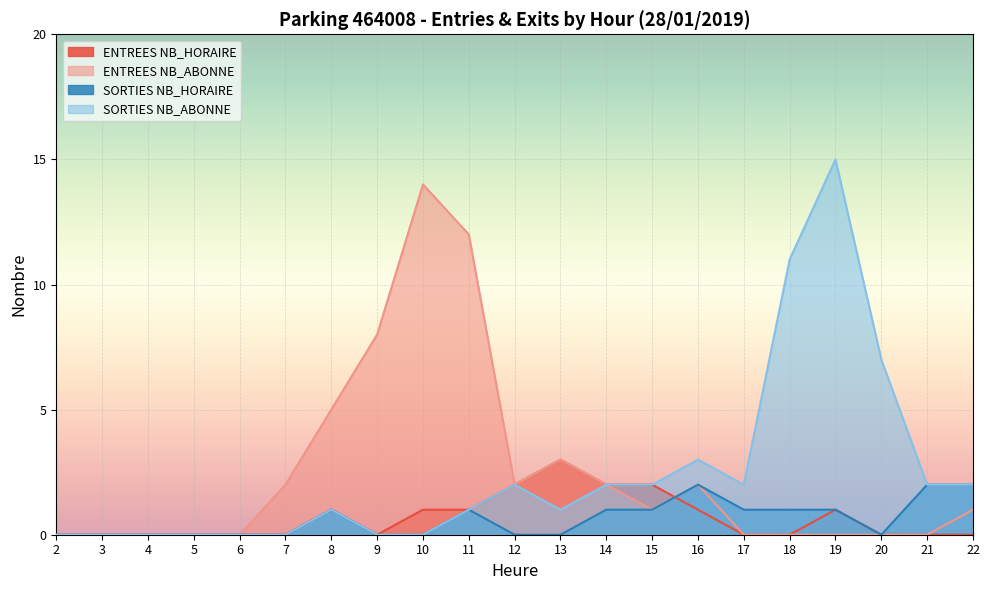

What is the sum of the SORTIES NB_ABONNE values at 12 and 10?

2